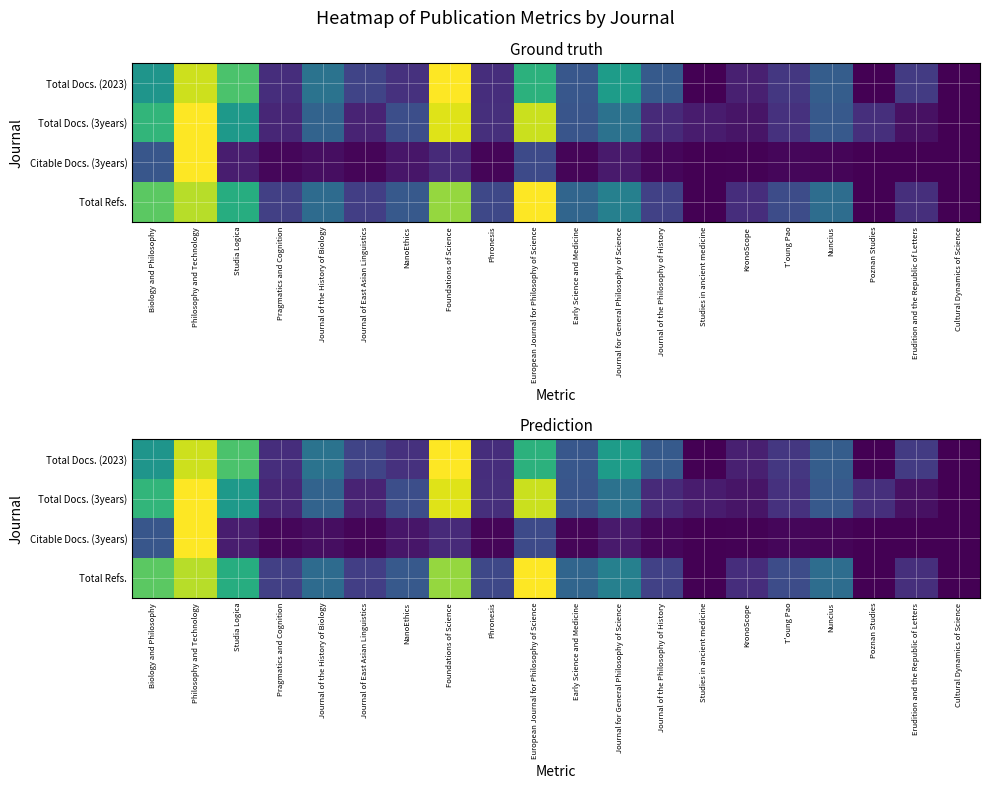

At which label does Total Docs. (3years) reach its minimum?

Cultural Dynamics of Science